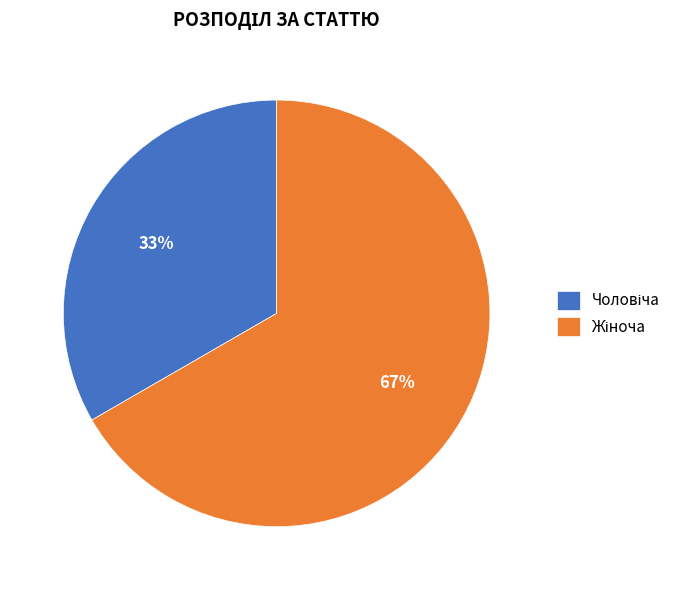

Does any single category account for the majority?

Yes